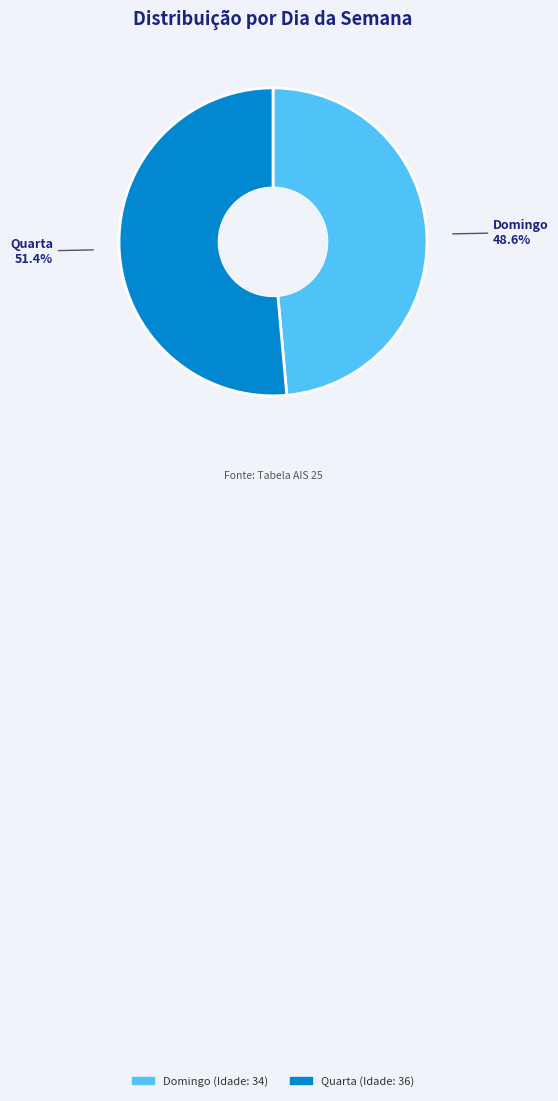

How many slices are in this pie chart?

2